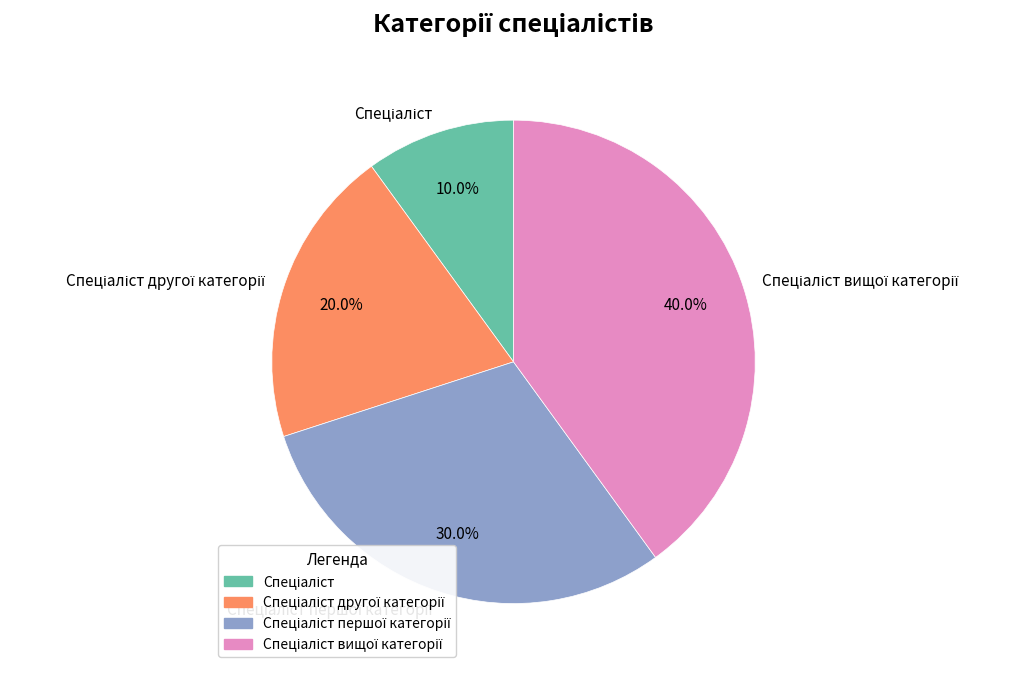

Is there a majority slice in this chart?

No